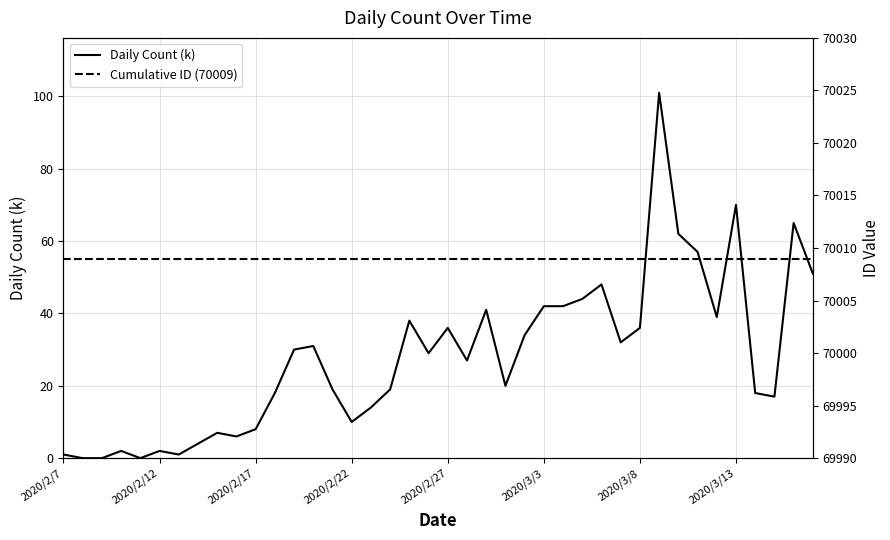

Reading left to right, list all the values displayed in this chart.

Daily Count (k): 1	0	0	2	0	2	1	4	7	6	8	18	30	31	19	10	14	19	38	29	36	27	41	20	34	42	42	44	48	32	36	101	62	57	39	70	18	17	65	51
Cumulative ID (70009): 70009	70009	70009	70009	70009	70009	70009	70009	70009	70009	70009	70009	70009	70009	70009	70009	70009	70009	70009	70009	70009	70009	70009	70009	70009	70009	70009	70009	70009	70009	70009	70009	70009	70009	70009	70009	70009	70009	70009	70009